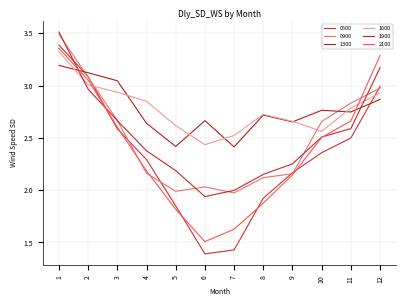

Is this an area chart (filled region under the line)?

No